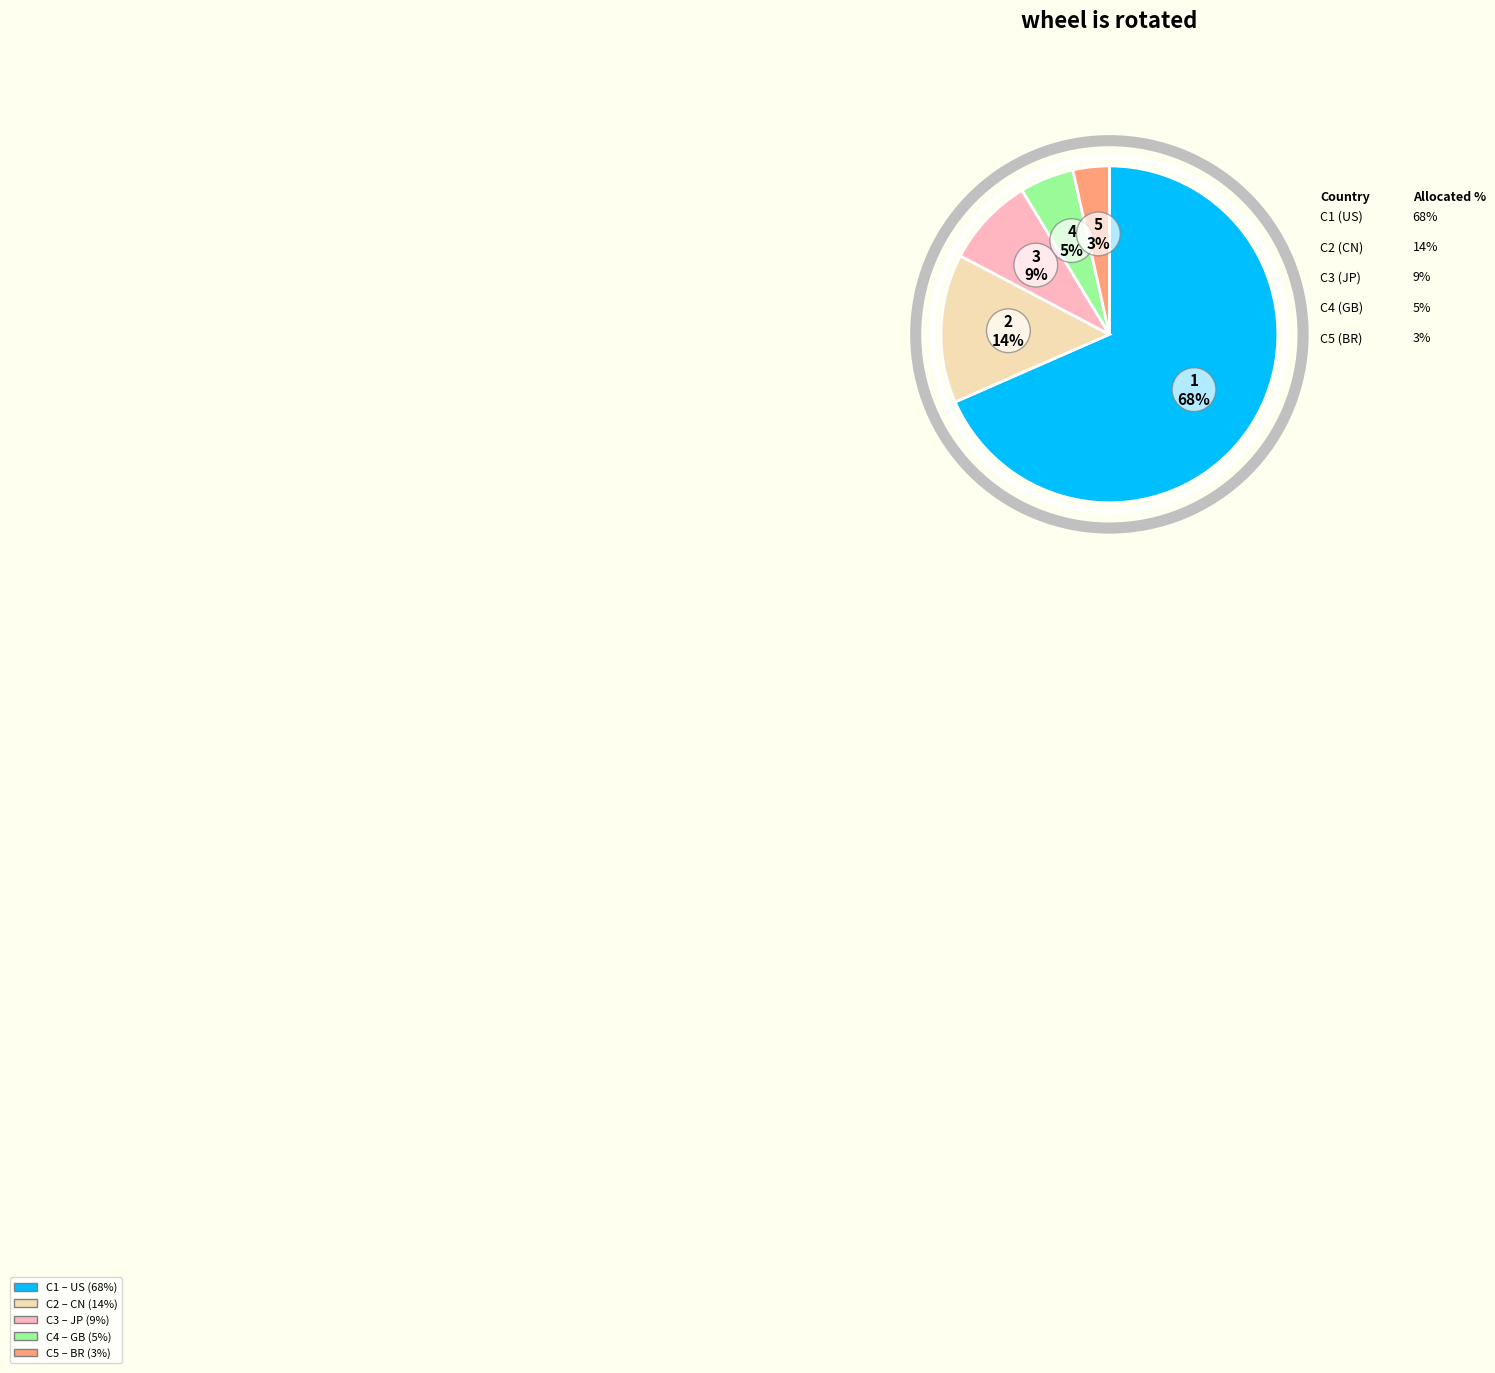

Count the number of slices in the pie.

5